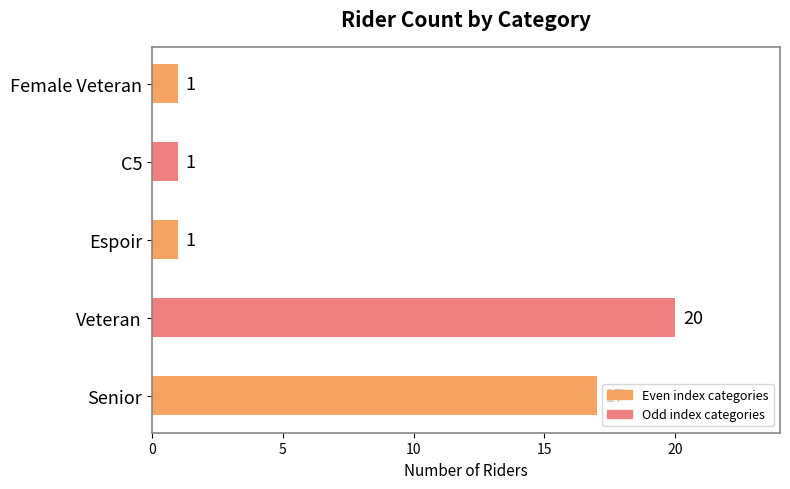

Which category has the highest value across all series?

Veteran